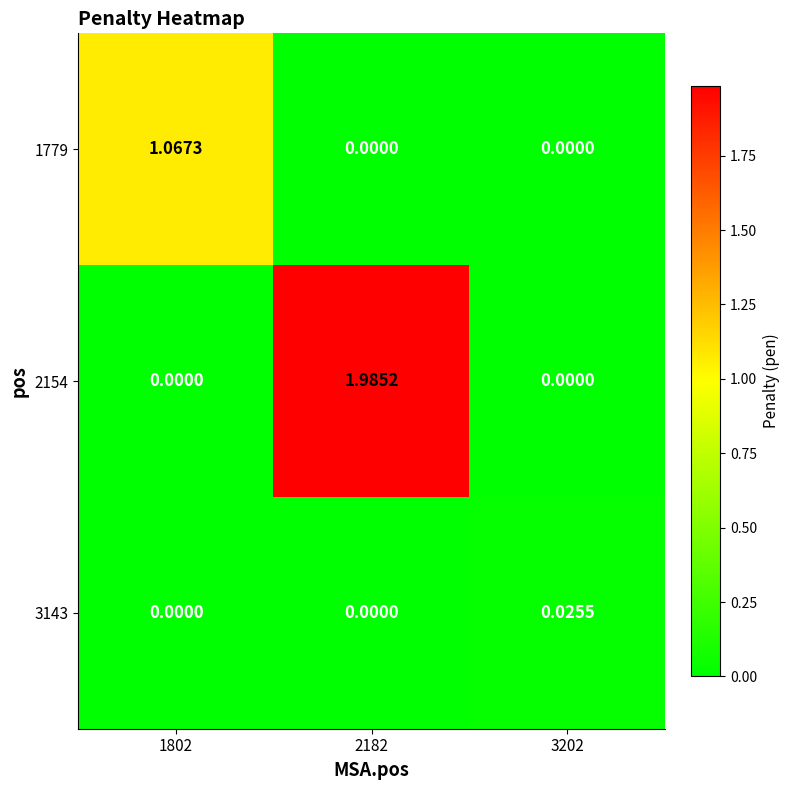

Is the value of 2154 at 2182 greater than the value of 1779 at 2182?

Yes